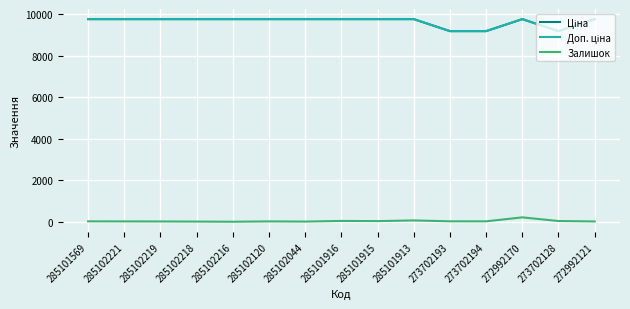

True or false: Ціна and Доп. ціна intersect in this chart.

False